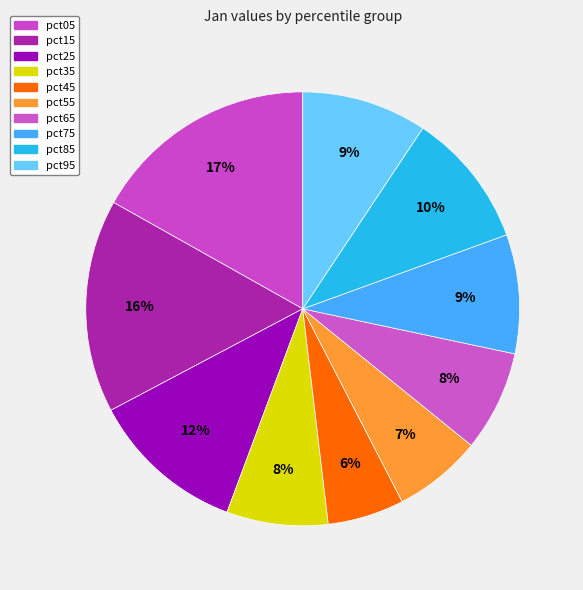

Which category has the biggest portion of the pie?

pct05